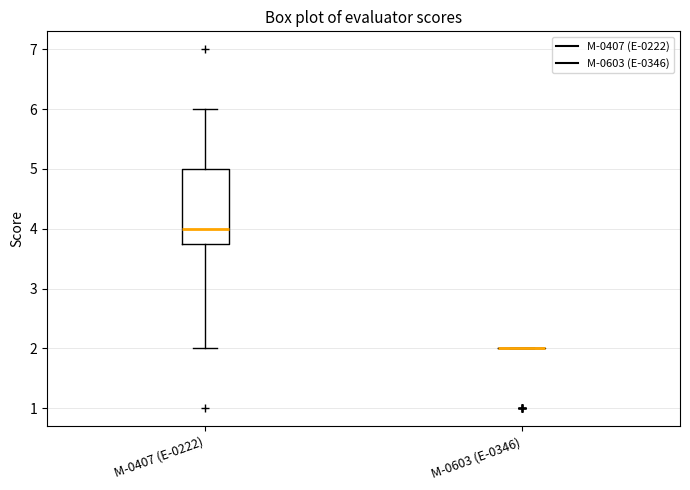

Comparing the boxes themselves (not the whiskers), which one is the tallest?

M-0407 (E-0222)